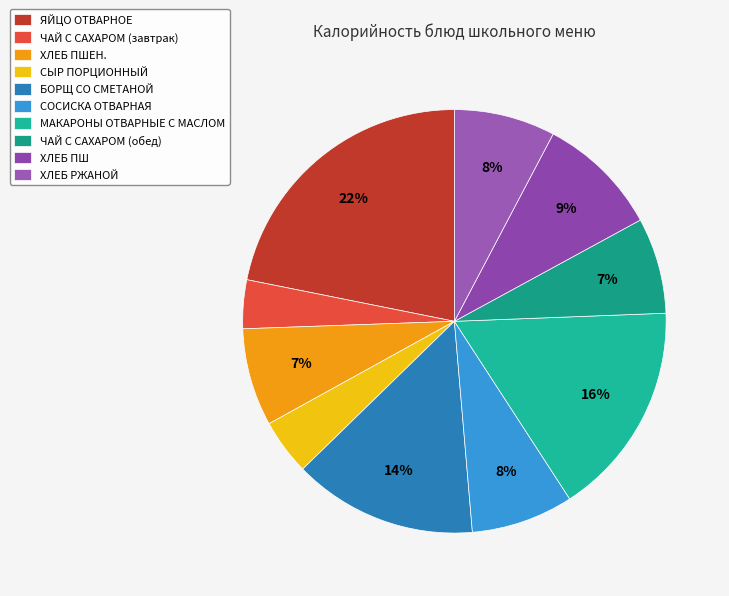

Count the number of slices in the pie.

10